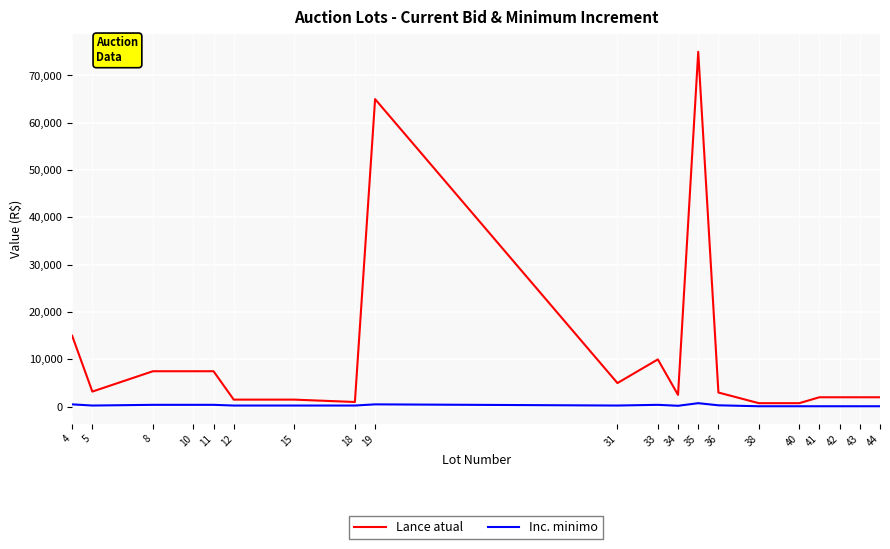

What is the minimum value shown in the chart?

100